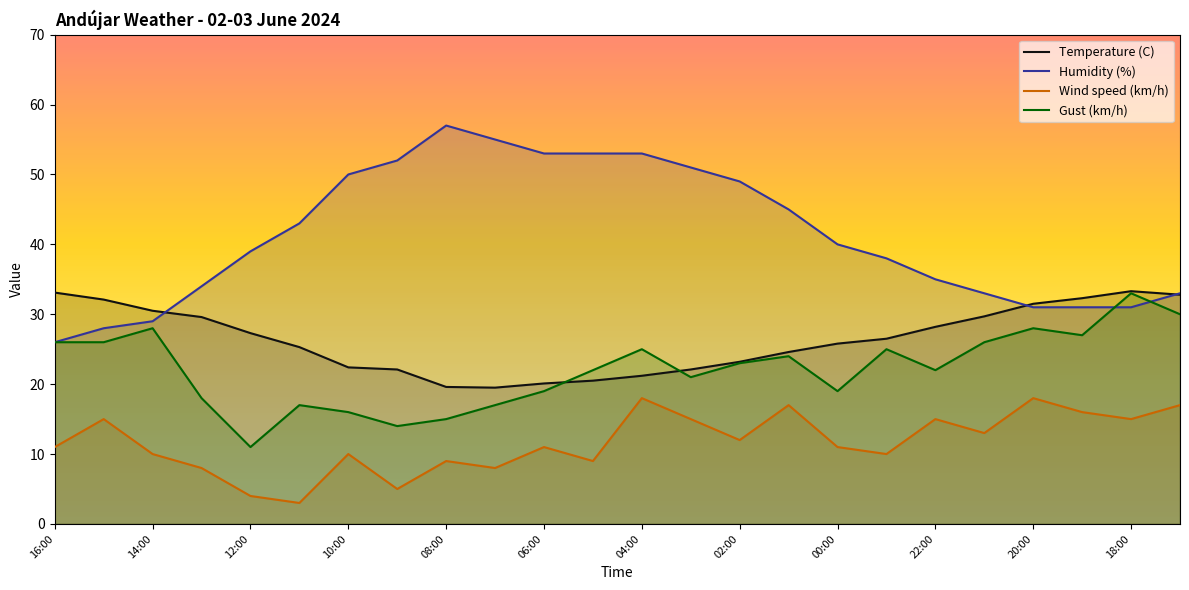

What is the sum of the Humidity (%) values at 08:00 and 04:00?

110.0